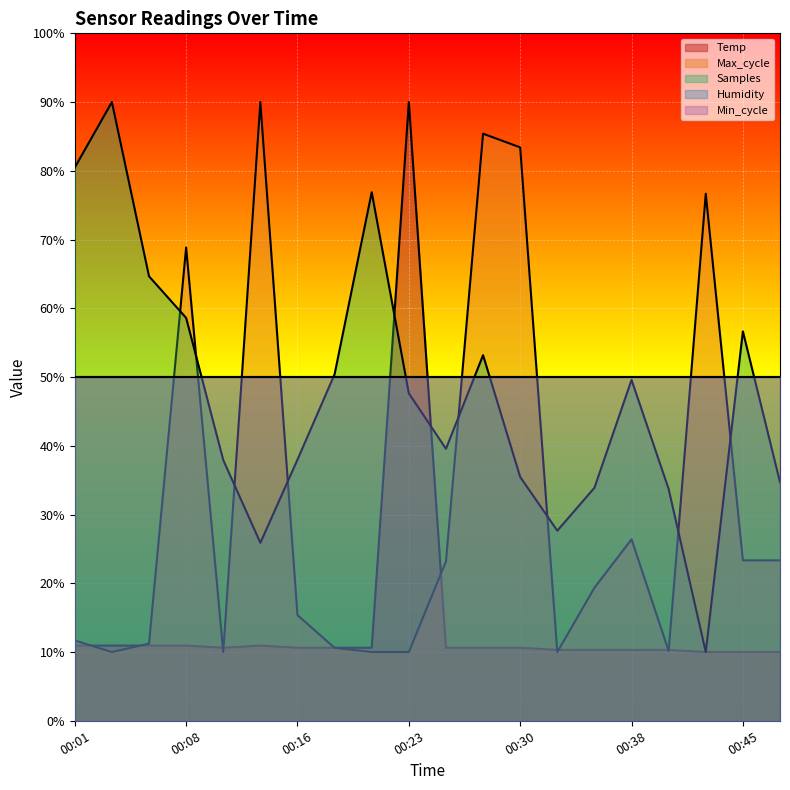

True or false: Samples has a value of 19.2 at 00:16.

False